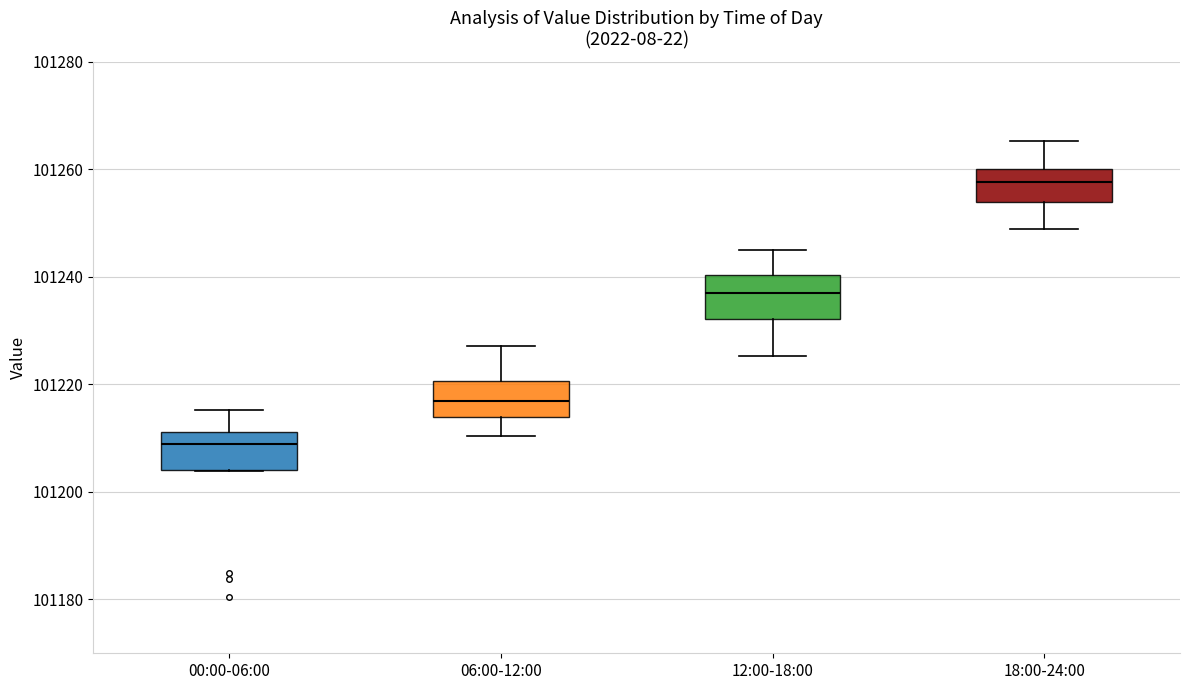

Which box's median line is the highest?

18:00-24:00